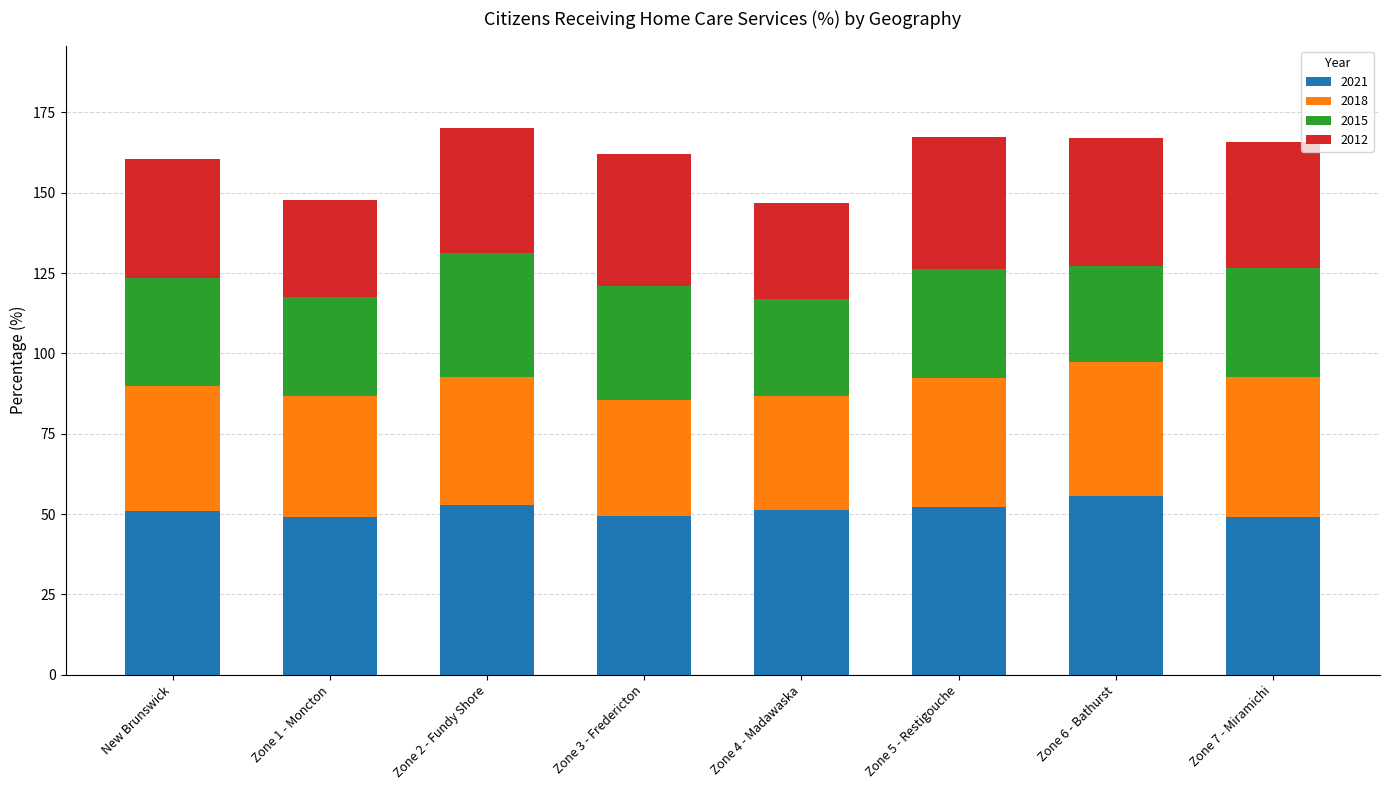

What is the total value across all series at Zone 6 - Bathurst?

166.9